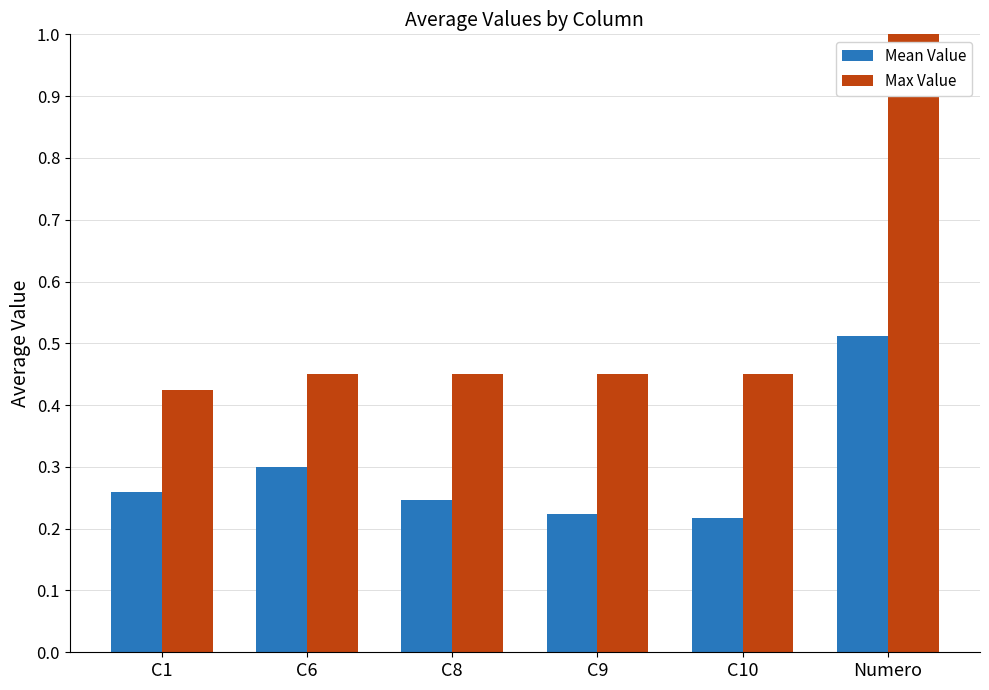

Which series has the largest total across all categories?

Max Value